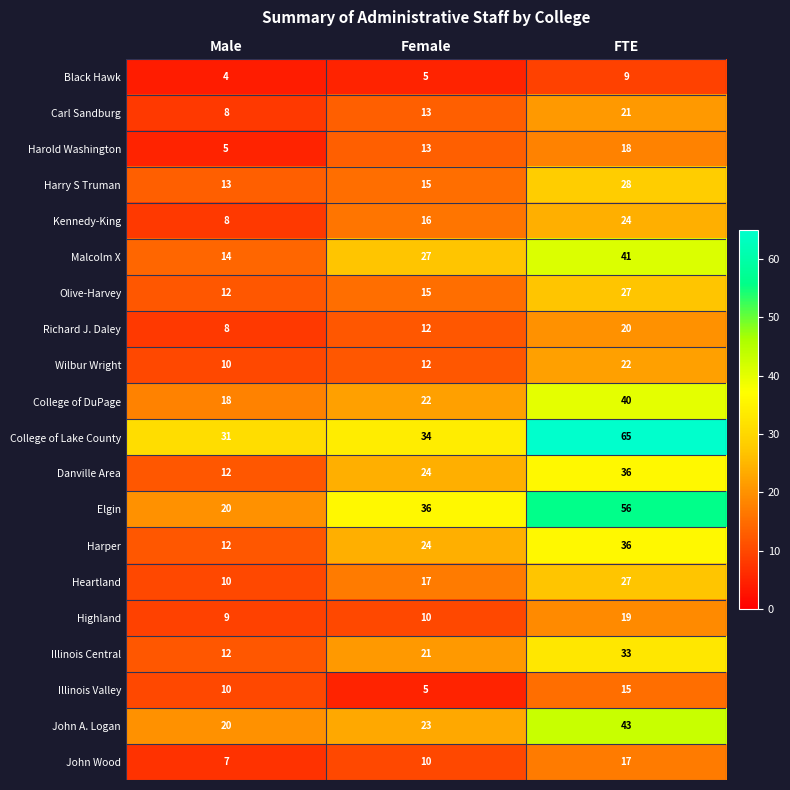

True or false: Elgin has a value of 100 at FTE.

False